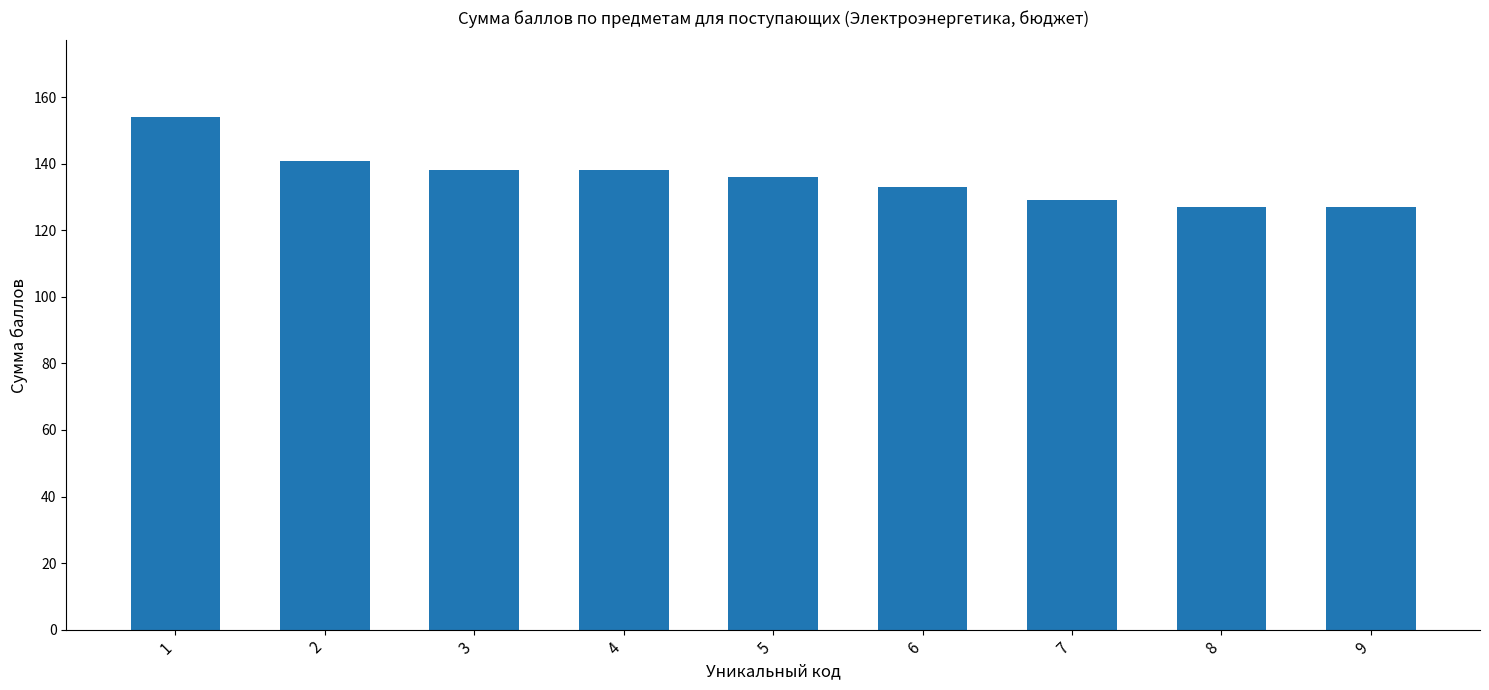

What is the change in value from 3 to 8?

-11